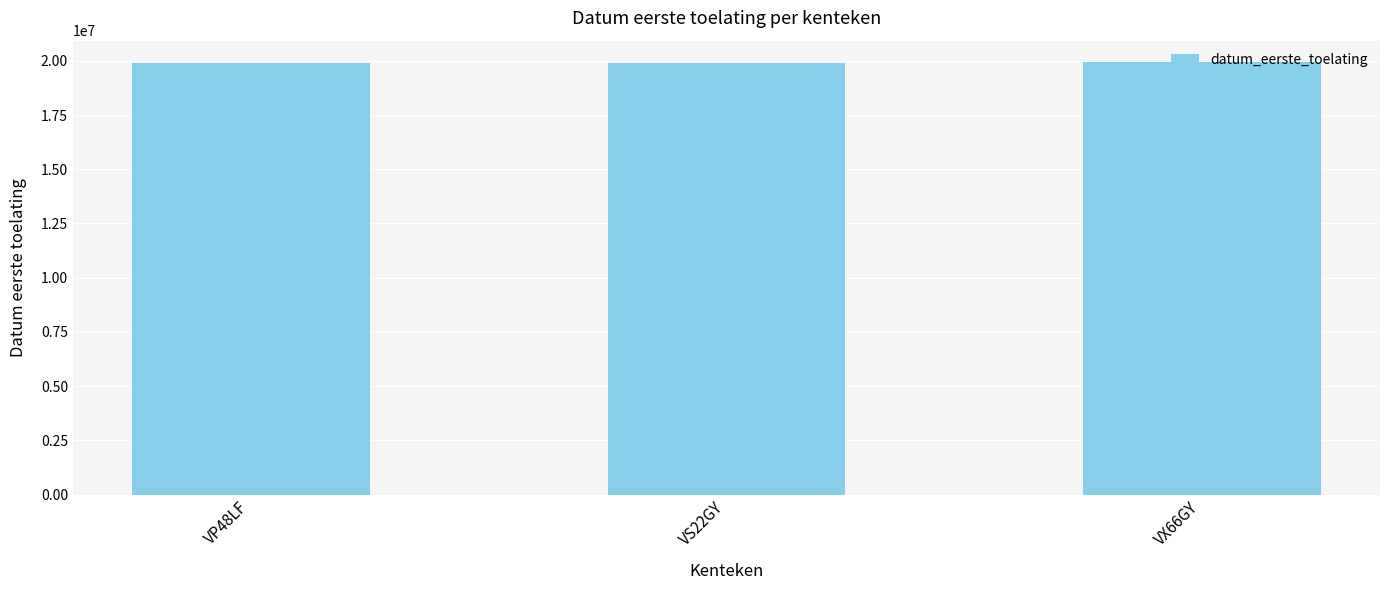

True or false: the data shows 19920212 at VP48LF.

True